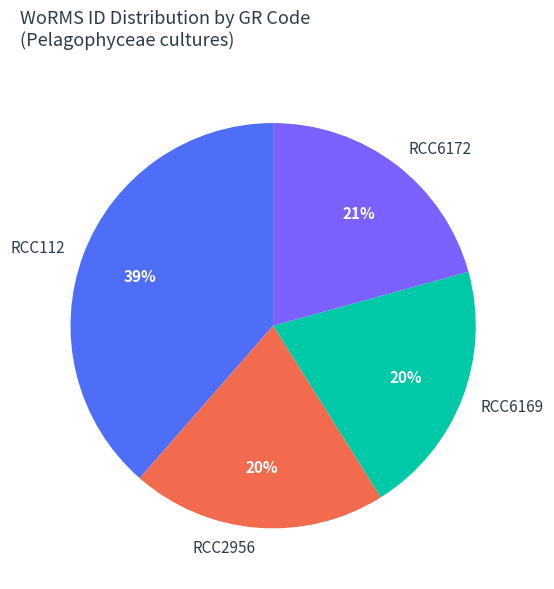

How many slices are in this pie chart?

4